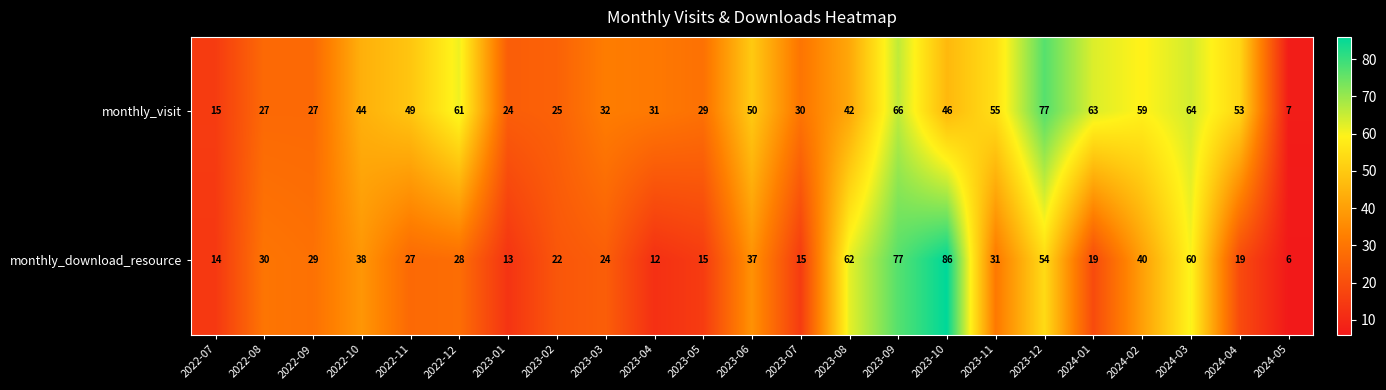

Which series has the largest total across all categories?

monthly_visit